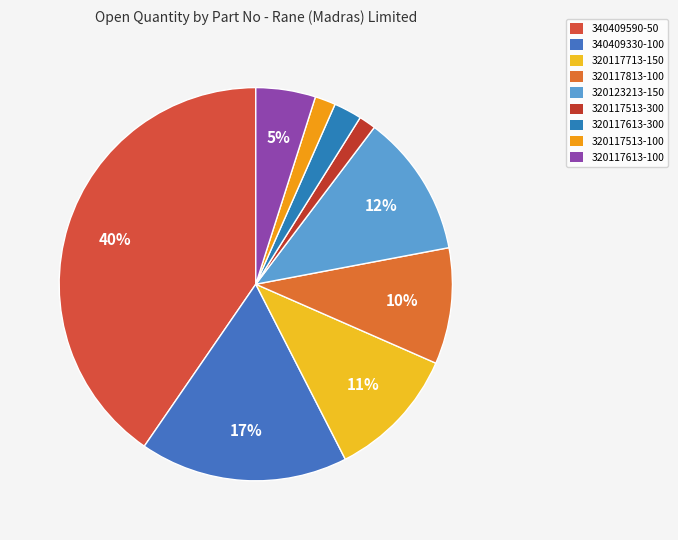

How many slices are in this pie chart?

9